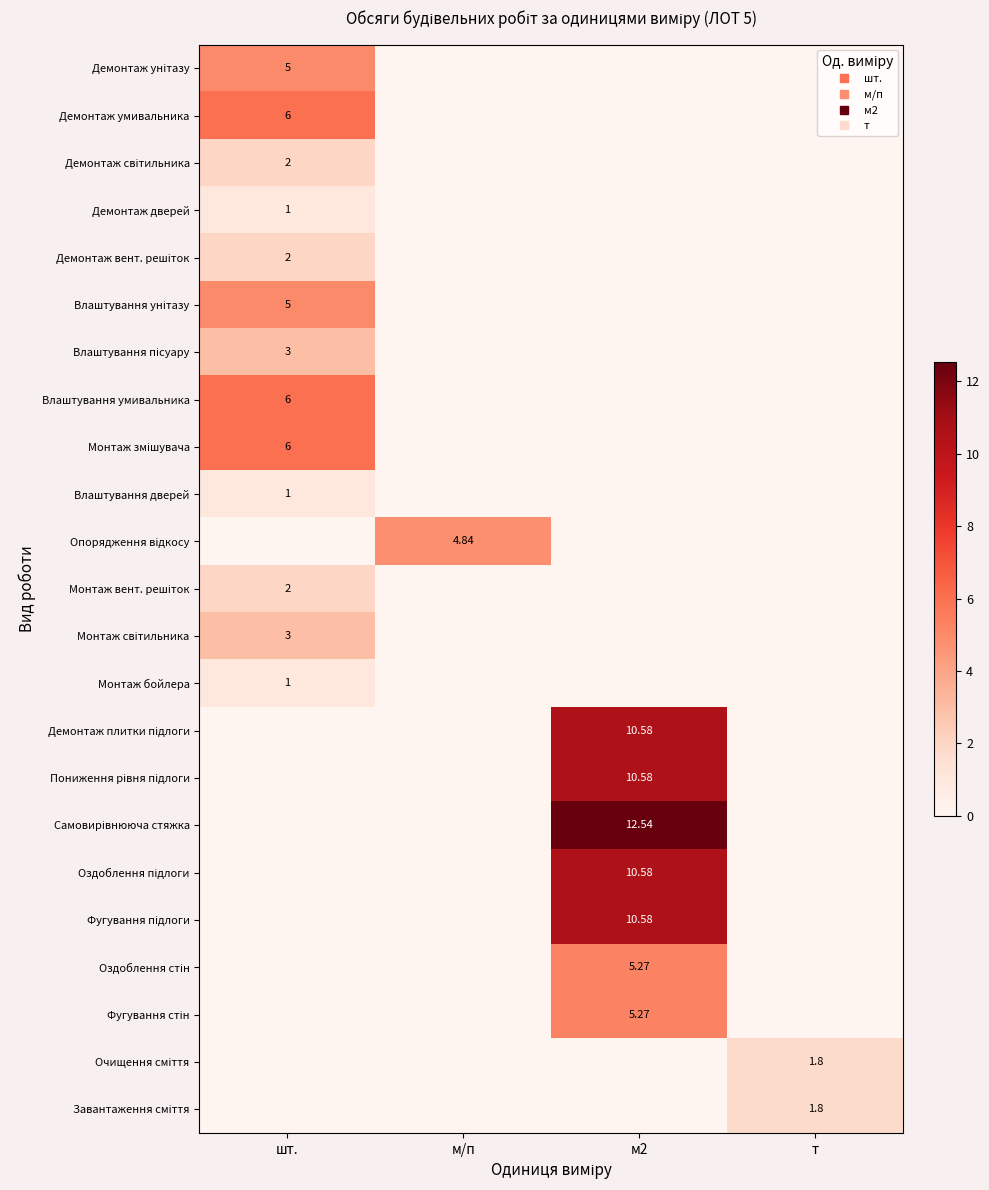

Rank the series by their maximum value, from highest to lowest.

Самовирівнююча стяжка, Демонтаж плитки підлоги, Пониження рівня підлоги, Оздоблення підлоги, Фугування підлоги, Демонтаж умивальника, Влаштування умивальника, Монтаж змішувача, Оздоблення стін, Фугування стін, Демонтаж унітазу, Влаштування унітазу, Опорядження відкосу, Влаштування пісуару, Монтаж світильника, Демонтаж світильника, Демонтаж вент. решіток, Монтаж вент. решіток, Очищення сміття, Завантаження сміття, Демонтаж дверей, Влаштування дверей, Монтаж бойлера